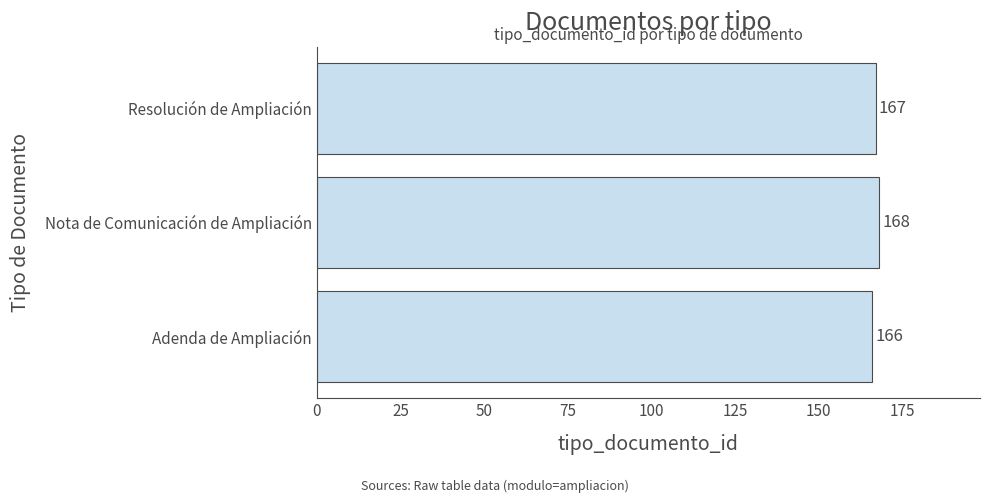

How many values are between 166 and 168?

3